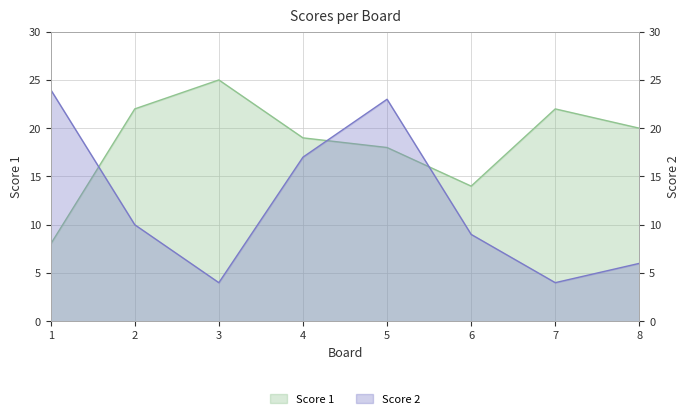

At how many categories does at least one series exceed 12?

8